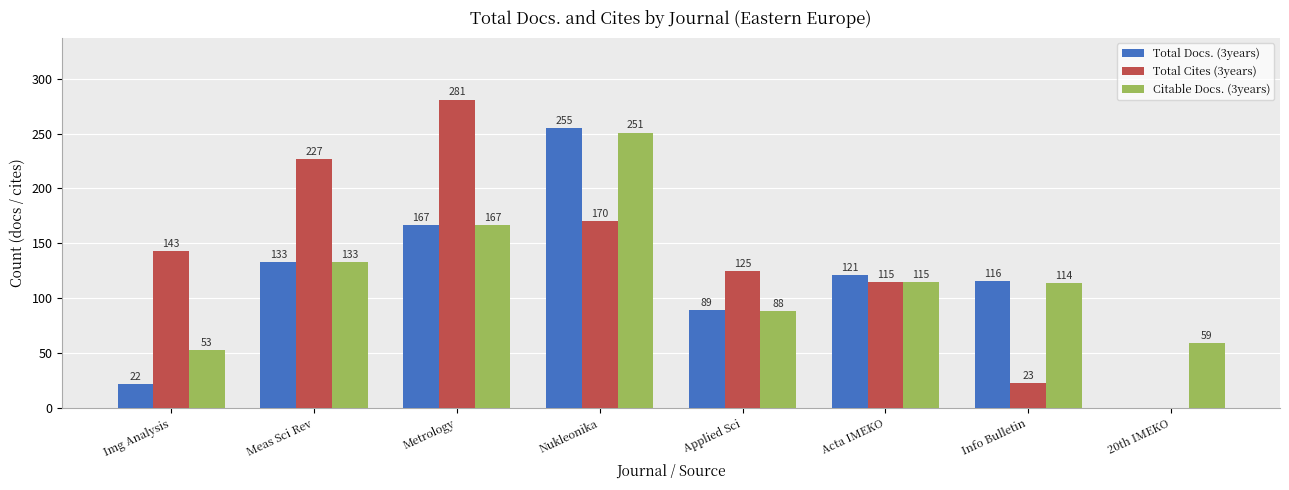

What is the sum of all Total Docs. (3years) values?

903